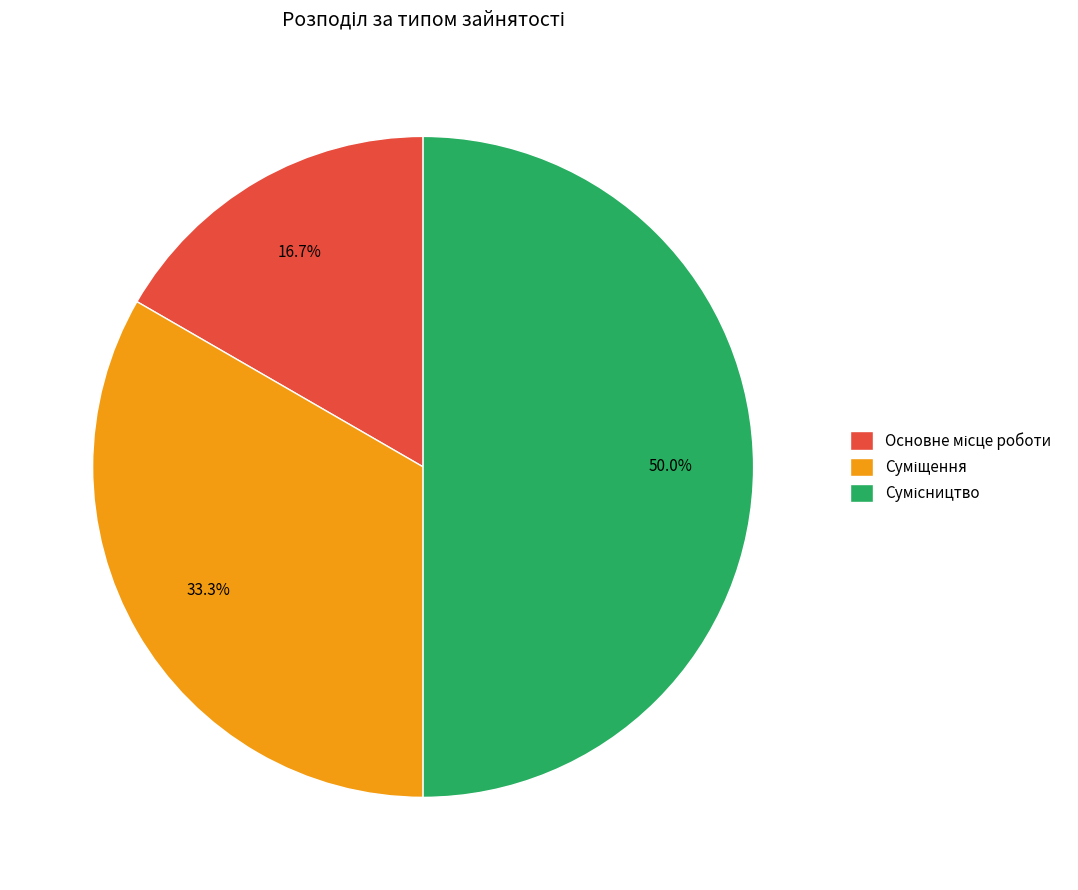

What percentage do Сумісництво and Суміщення together represent?

83.3%